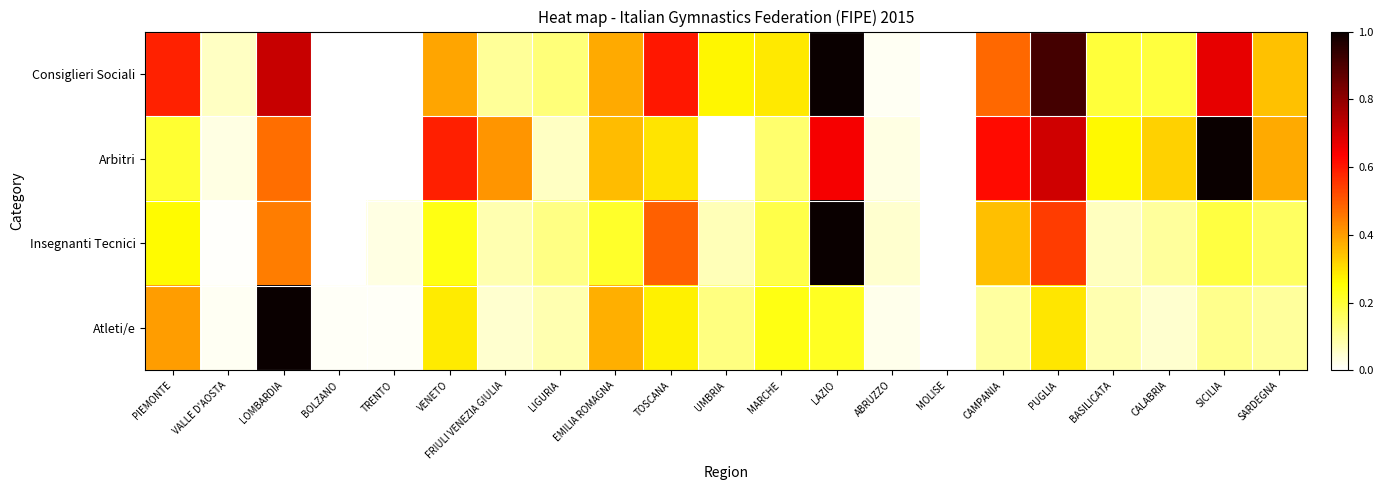

Reading right to left, what are all the values shown in this chart?

Consiglieri Sociali: SARDEGNA=0.3	SICILIA=0.7	CALABRIA=0.2	BASILICATA=0.2	PUGLIA=0.9	CAMPANIA=0.5	MOLISE=0.0	ABRUZZO=0.0	LAZIO=1.0	MARCHE=0.3	UMBRIA=0.3	TOSCANA=0.6	EMILIA ROMAGNA=0.4	LIGURIA=0.1	FRIULI VENEZIA GIULIA=0.1	VENETO=0.4	TRENTO=0.0	BOLZANO=0.0	LOMBARDIA=0.7	VALLE D'AOSTA=0.1	PIEMONTE=0.6
Arbitri: SARDEGNA=0.4	SICILIA=1.0	CALABRIA=0.3	BASILICATA=0.3	PUGLIA=0.7	CAMPANIA=0.6	MOLISE=0.0	ABRUZZO=0.0	LAZIO=0.6	MARCHE=0.1	UMBRIA=0.0	TOSCANA=0.3	EMILIA ROMAGNA=0.4	LIGURIA=0.1	FRIULI VENEZIA GIULIA=0.4	VENETO=0.6	TRENTO=0.0	BOLZANO=0.0	LOMBARDIA=0.5	VALLE D'AOSTA=0.0	PIEMONTE=0.2
Insegnanti Tecnici: SARDEGNA=0.2	SICILIA=0.2	CALABRIA=0.1	BASILICATA=0.1	PUGLIA=0.5	CAMPANIA=0.3	MOLISE=0.0	ABRUZZO=0.0	LAZIO=1.0	MARCHE=0.2	UMBRIA=0.1	TOSCANA=0.5	EMILIA ROMAGNA=0.2	LIGURIA=0.1	FRIULI VENEZIA GIULIA=0.1	VENETO=0.2	TRENTO=0.0	BOLZANO=0.0	LOMBARDIA=0.4	VALLE D'AOSTA=0.0	PIEMONTE=0.3
Atleti/e: SARDEGNA=0.1	SICILIA=0.1	CALABRIA=0.0	BASILICATA=0.1	PUGLIA=0.3	CAMPANIA=0.1	MOLISE=0.0	ABRUZZO=0.0	LAZIO=0.2	MARCHE=0.2	UMBRIA=0.1	TOSCANA=0.3	EMILIA ROMAGNA=0.4	LIGURIA=0.1	FRIULI VENEZIA GIULIA=0.1	VENETO=0.3	TRENTO=0.0	BOLZANO=0.0	LOMBARDIA=1.0	VALLE D'AOSTA=0.0	PIEMONTE=0.4